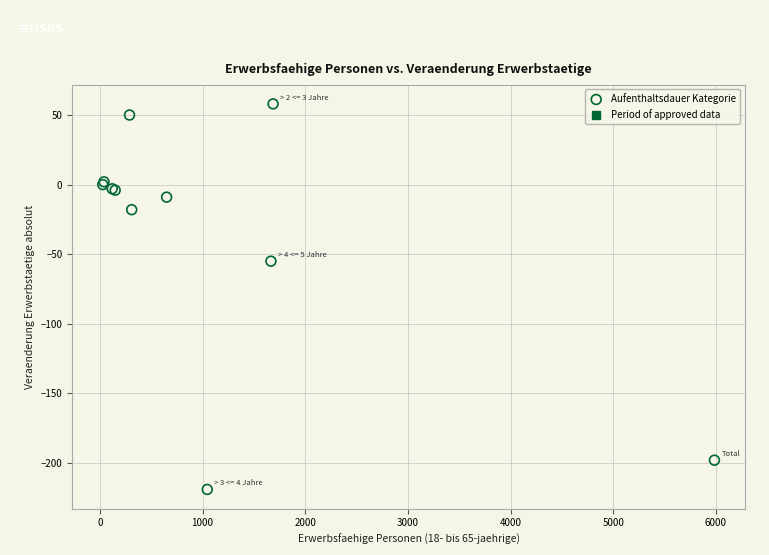

What Y value in the scatter plot is closest to -80?

-55